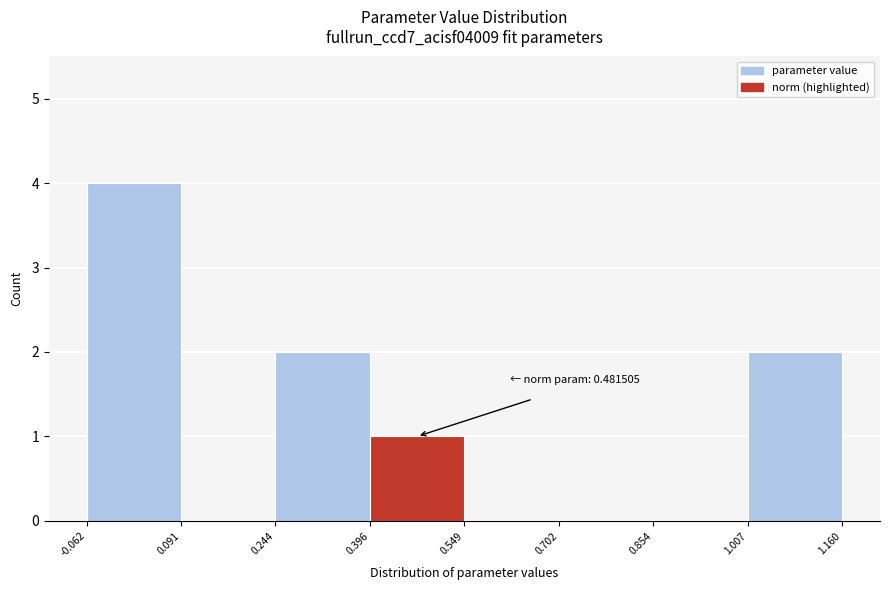

Over which range of the x-axis is the bar tallest?

-0.062 to 0.091